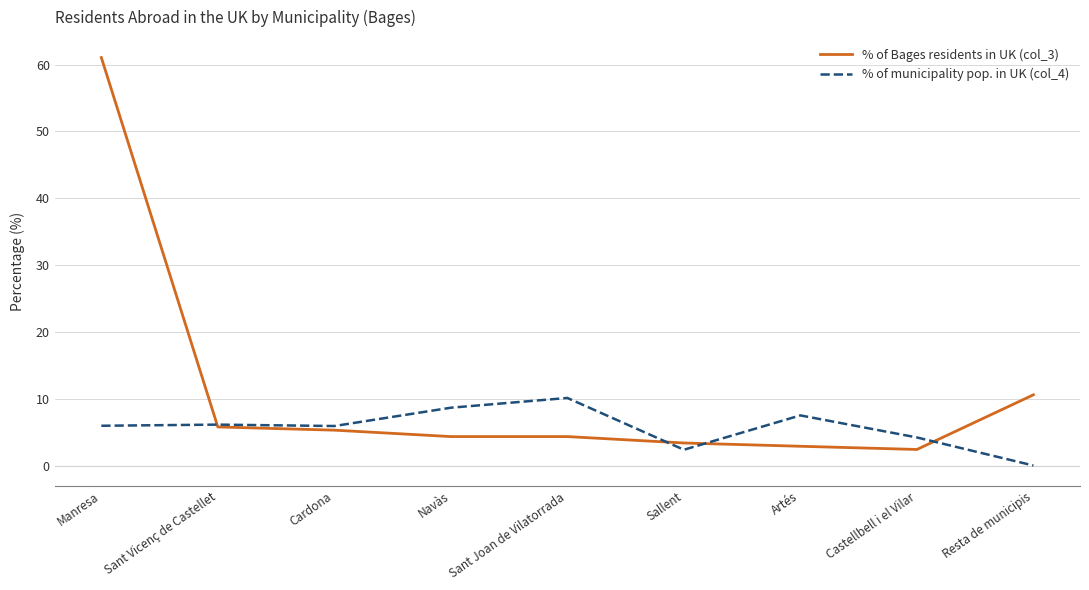

True or false: % of municipality pop. in UK (col_4) and % of Bages residents in UK (col_3) cross at least once.

True